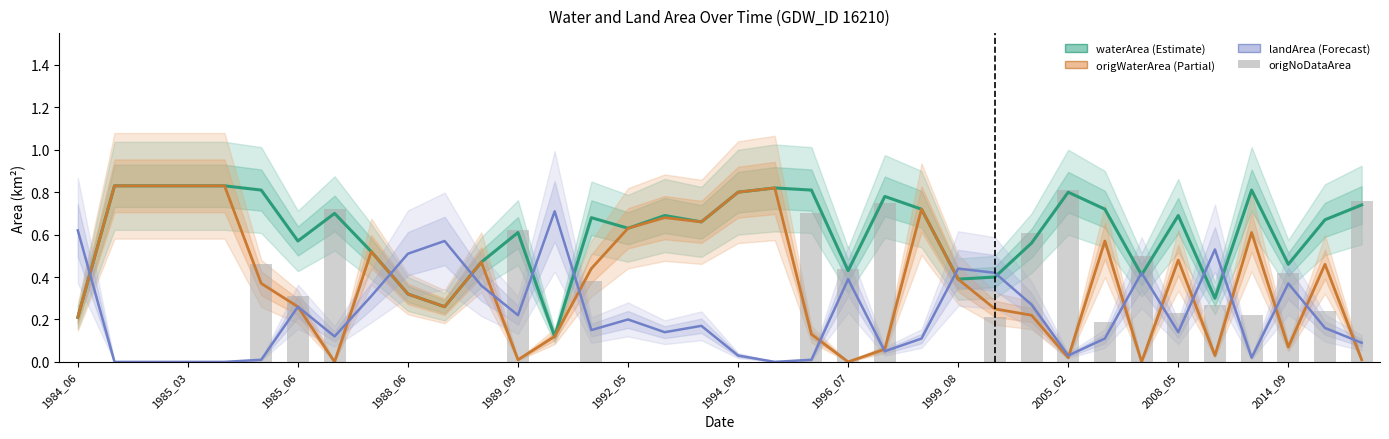

List the series in order of their peak value, lowest first.

landArea (Forecast), origNoDataArea, waterArea (Estimate), origWaterArea (Partial)